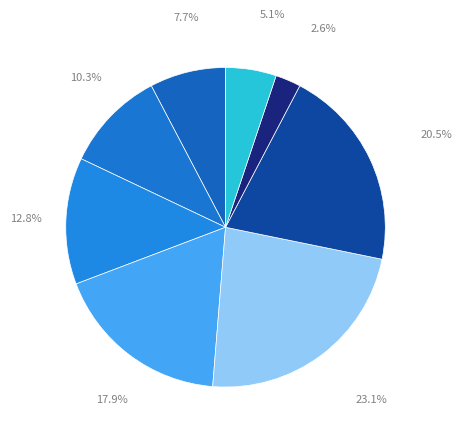

Is there a majority slice in this chart?

No